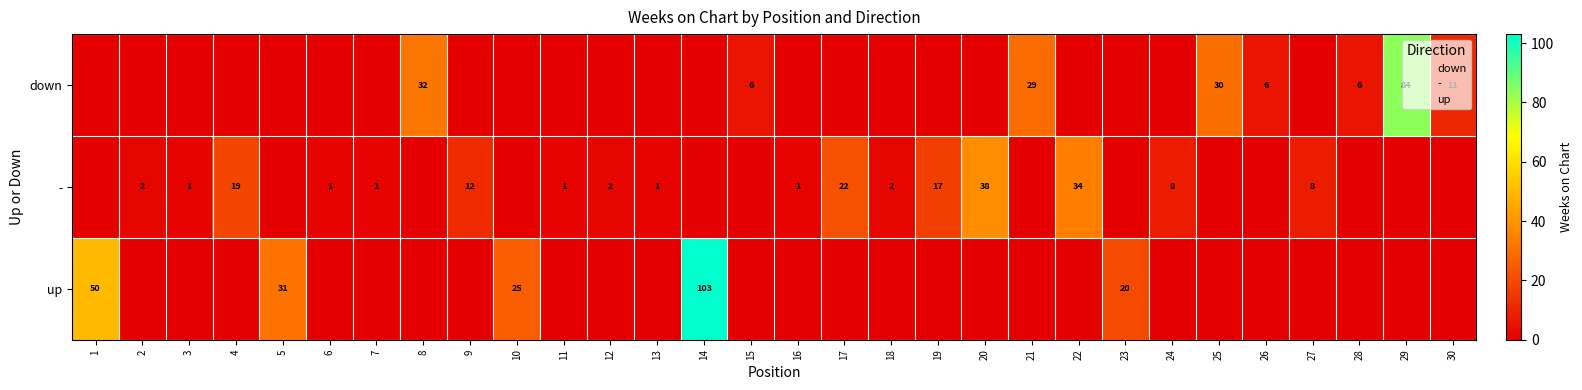

How many distinct data groups are displayed?

3